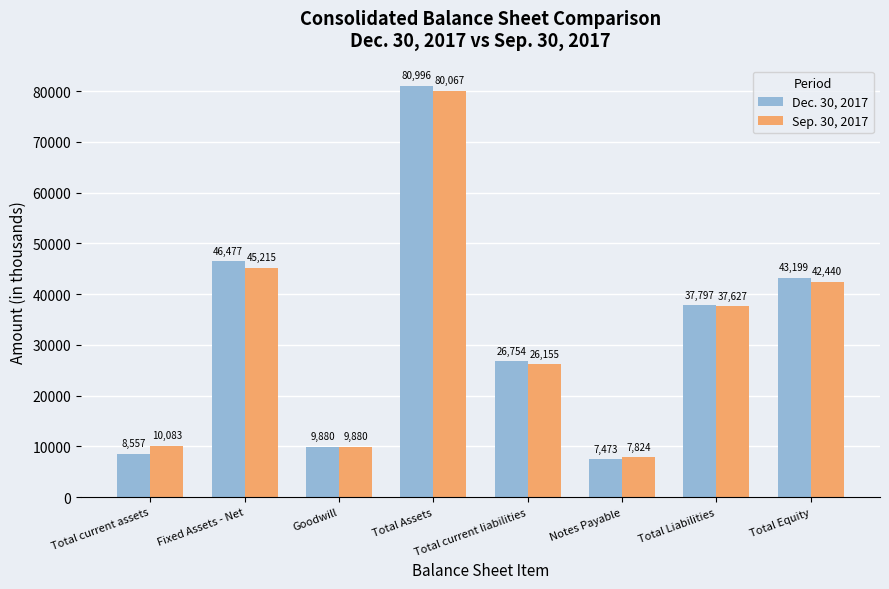

How many groups of bars are there?

8